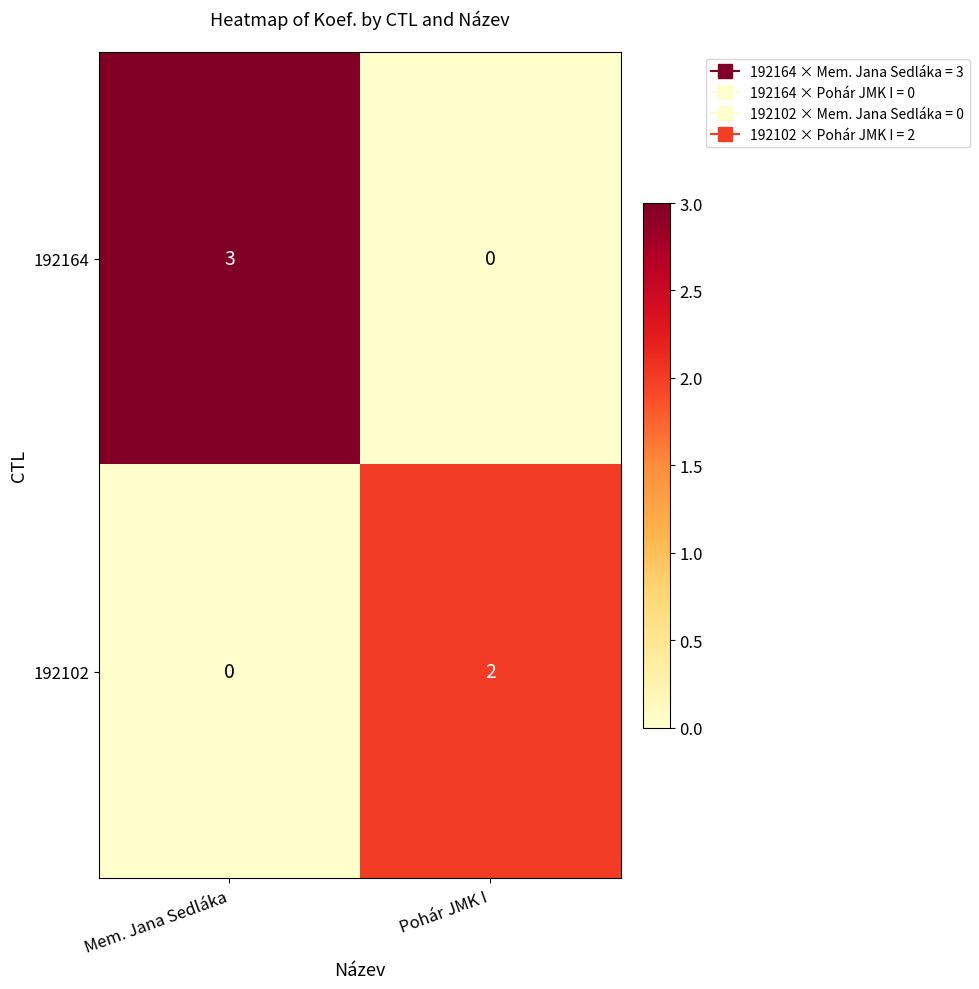

Where is 192102 nearest to the value 1?

Mem. Jana Sedláka